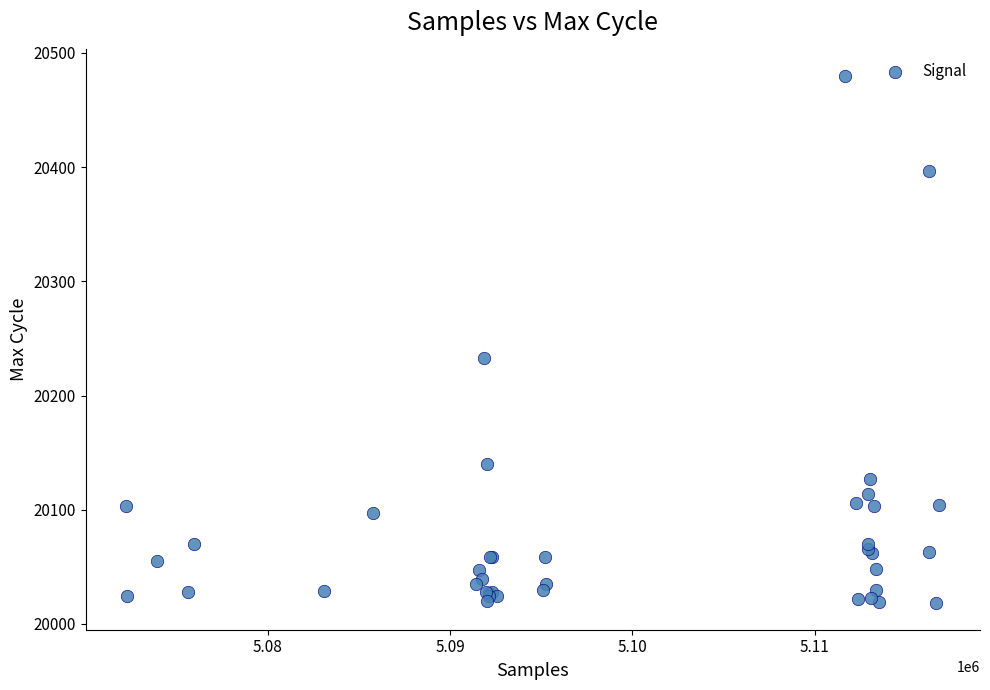

What Y value in the scatter plot is closest to 20249?

20233